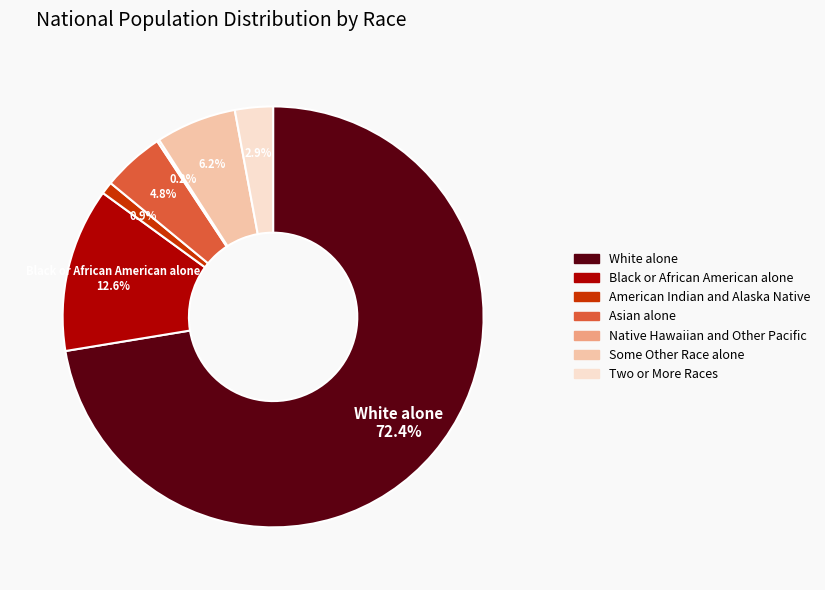

Is the sum of White alone and Black or African American alone greater than half?

Yes